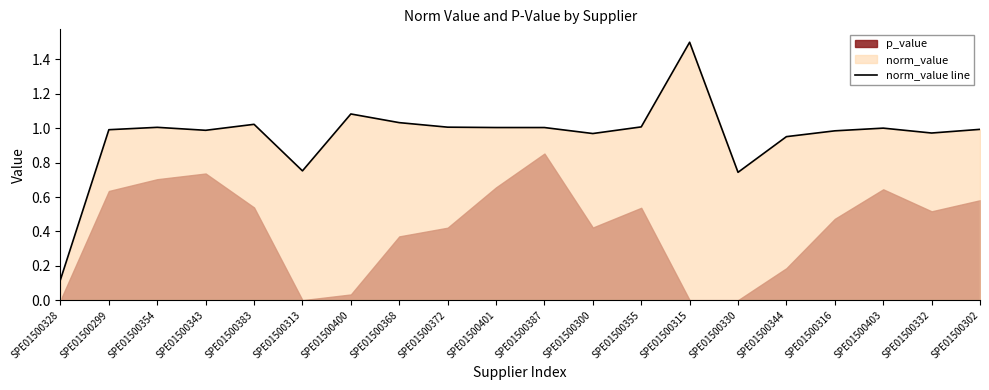

At which category does the data reach its first local peak?

SPE01500354